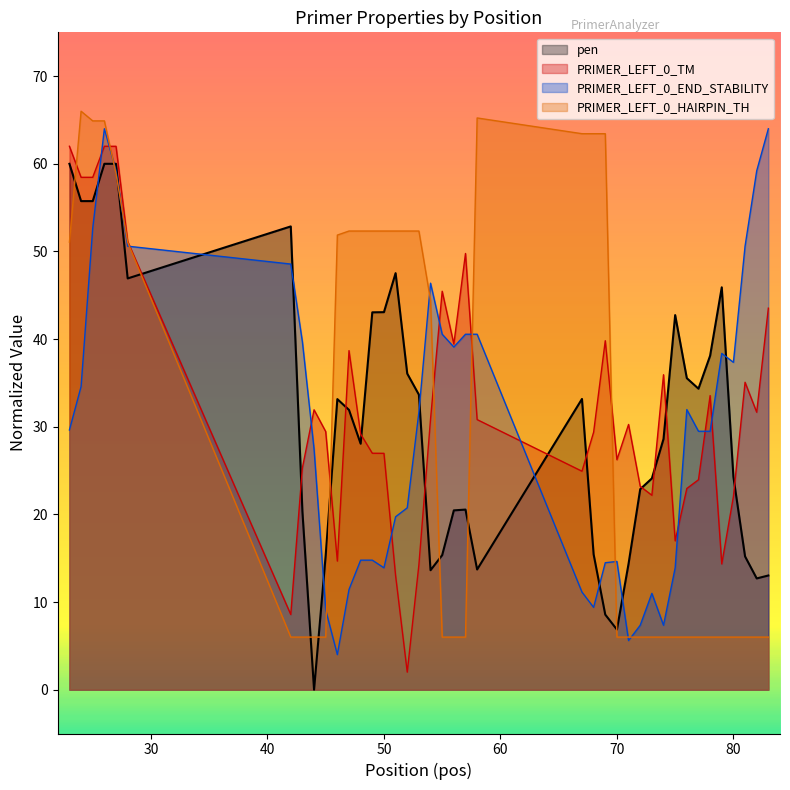

At how many categories does at least one series exceed 42?

27